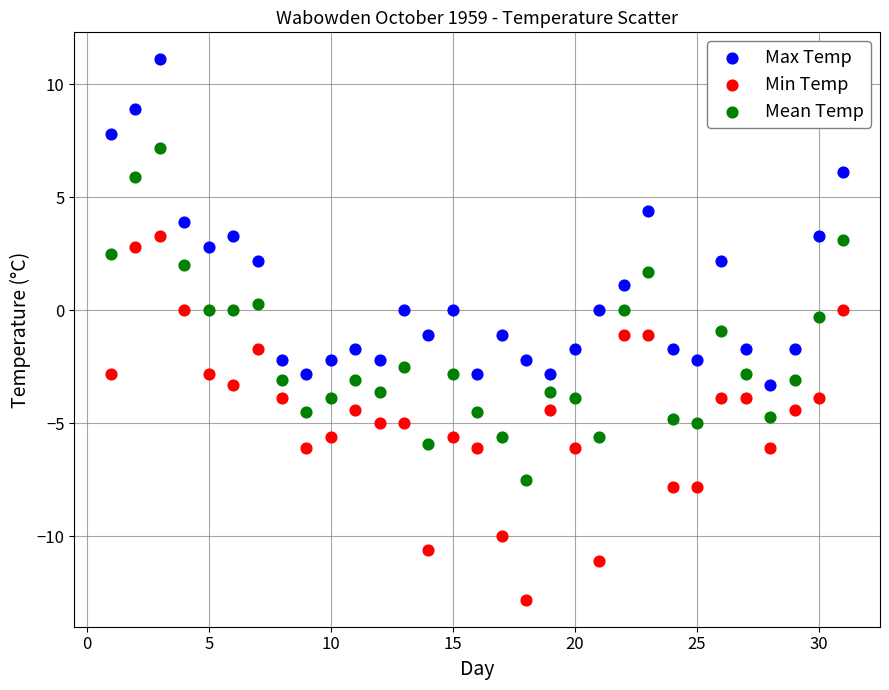

Across all data points, what is the range of Y values (max minus min)?

23.9